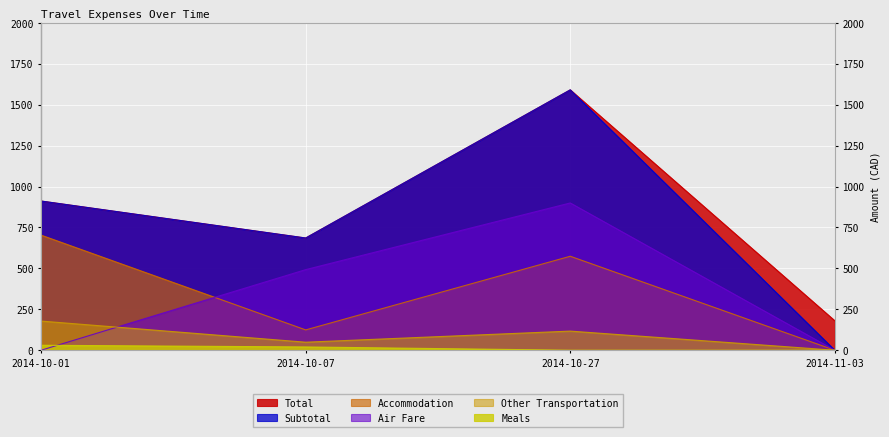

What is the label of the 4th point from the left?

2014-11-03